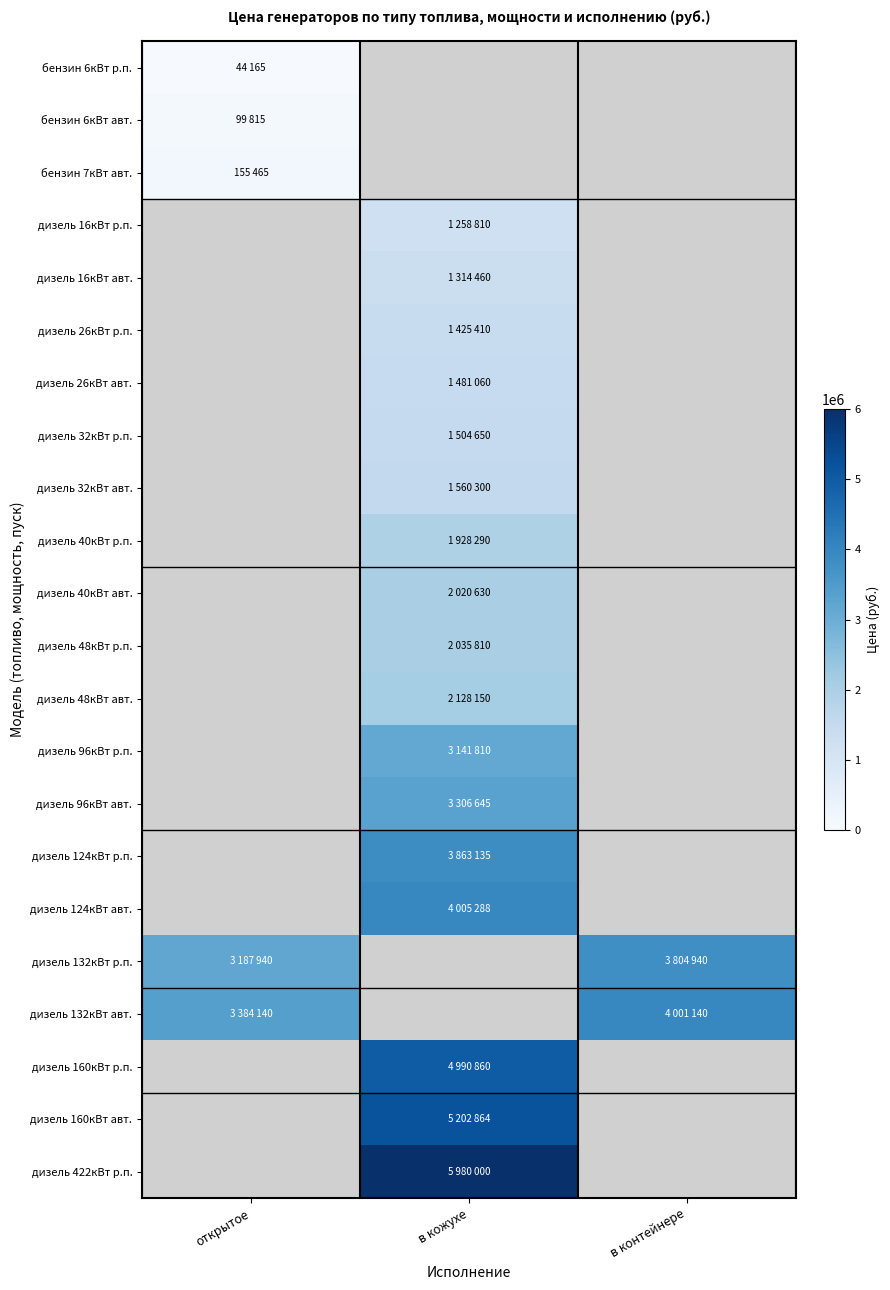

True or false: дизель 32кВт авт. has a value of 2346602.8 at в кожухе.

False